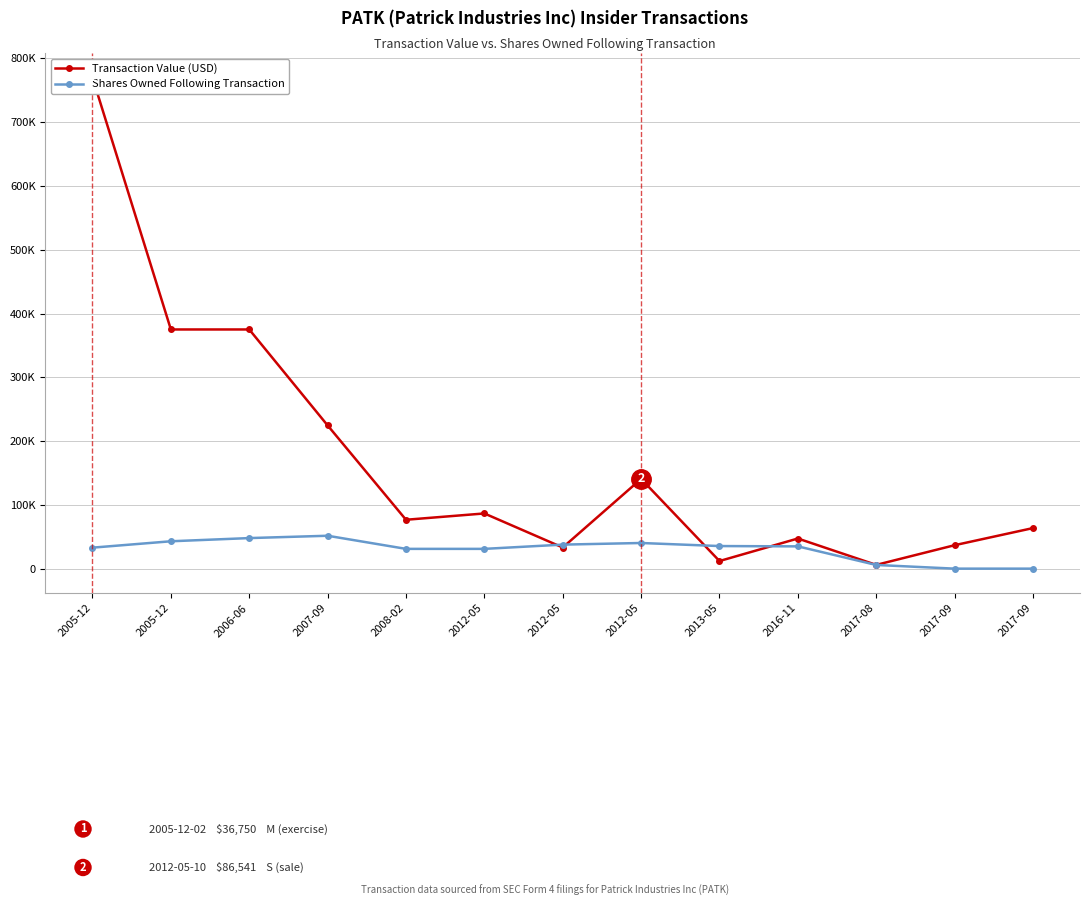

What is the difference between the highest and lowest values at 2016-11?

12322